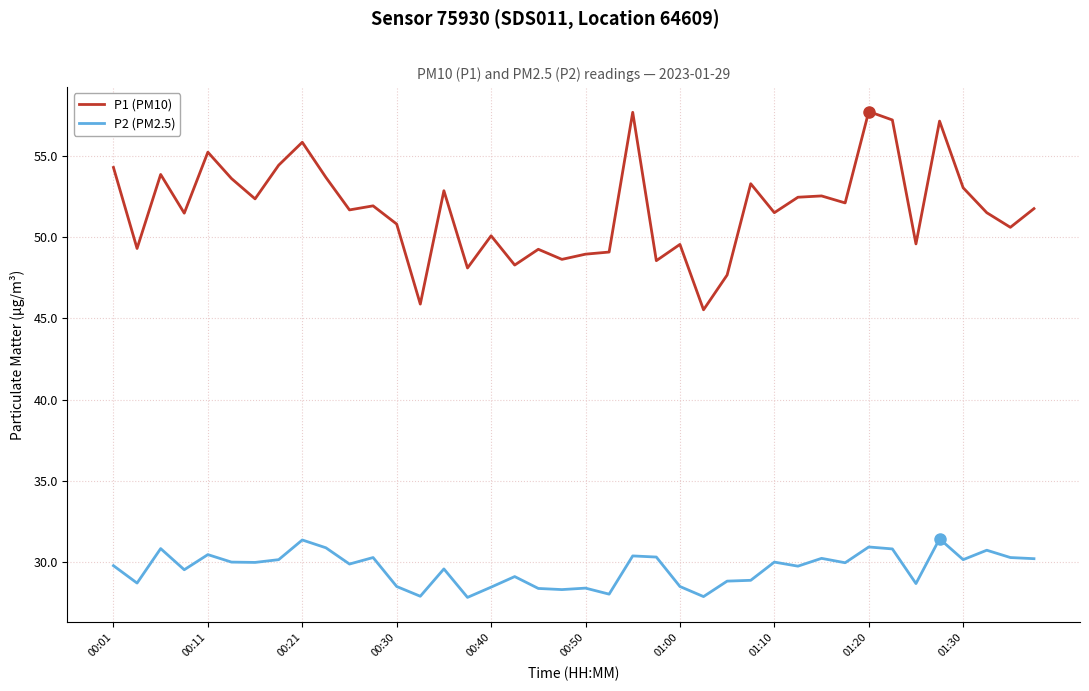

Which series has the largest total across all categories?

P1 (PM10)